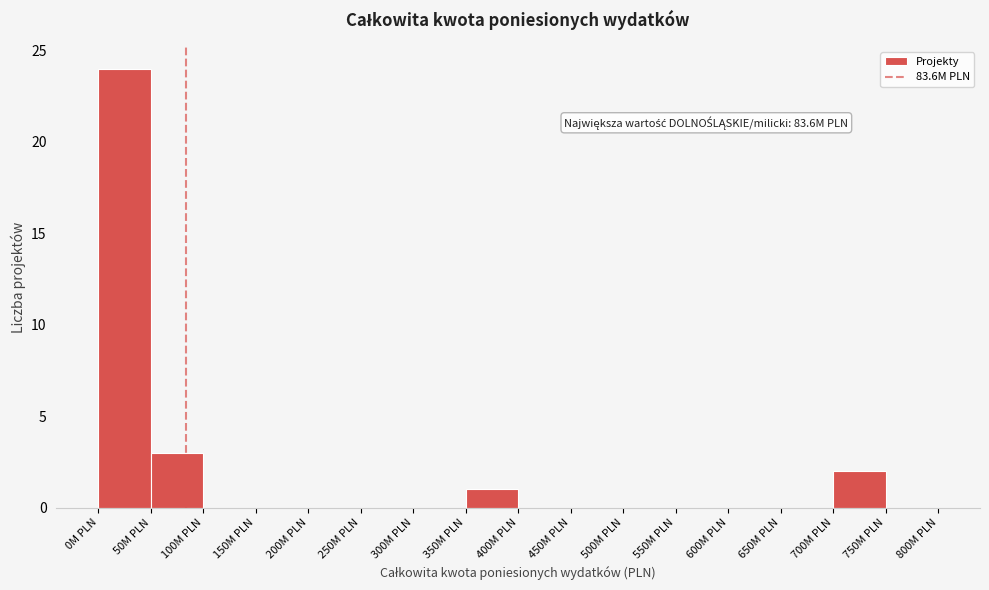

Reading left to right, what are all the values shown in this chart?

0M PLN=24	50M PLN=3	100M PLN=0	150M PLN=0	200M PLN=0	250M PLN=0	300M PLN=0	350M PLN=1	400M PLN=0	450M PLN=0	500M PLN=0	550M PLN=0	600M PLN=0	650M PLN=0	700M PLN=2	750M PLN=0